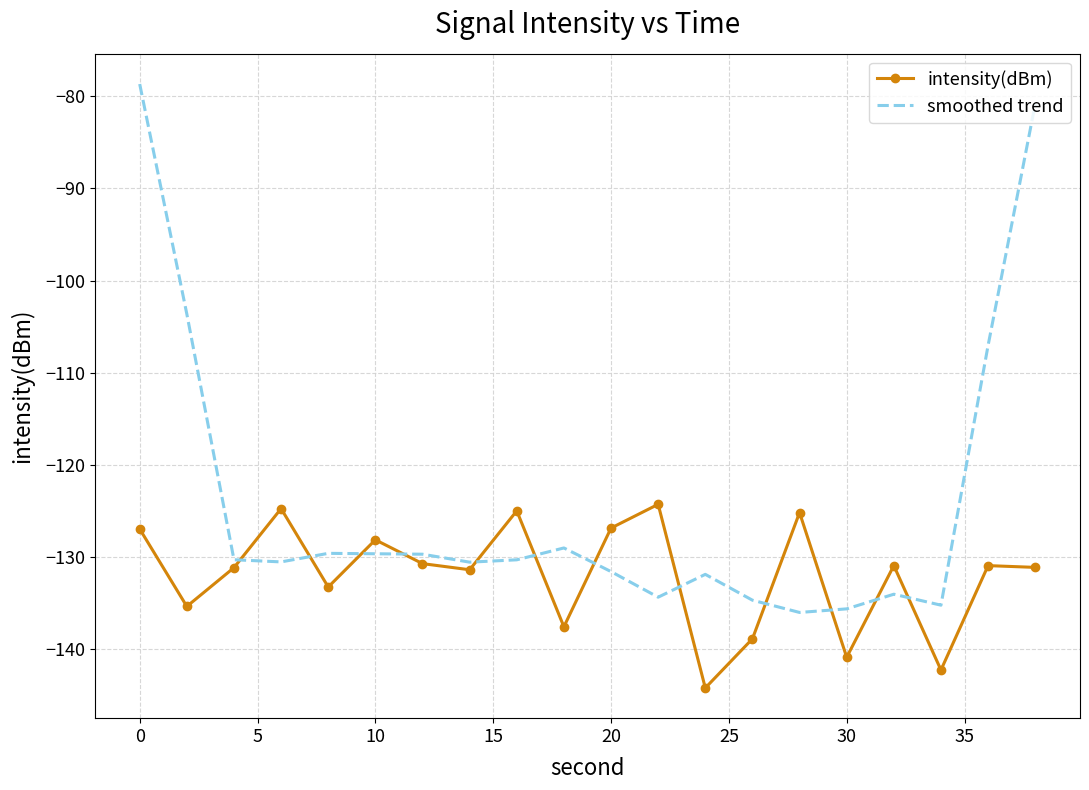

What is the average value of the smoothed trend series?

-124.1